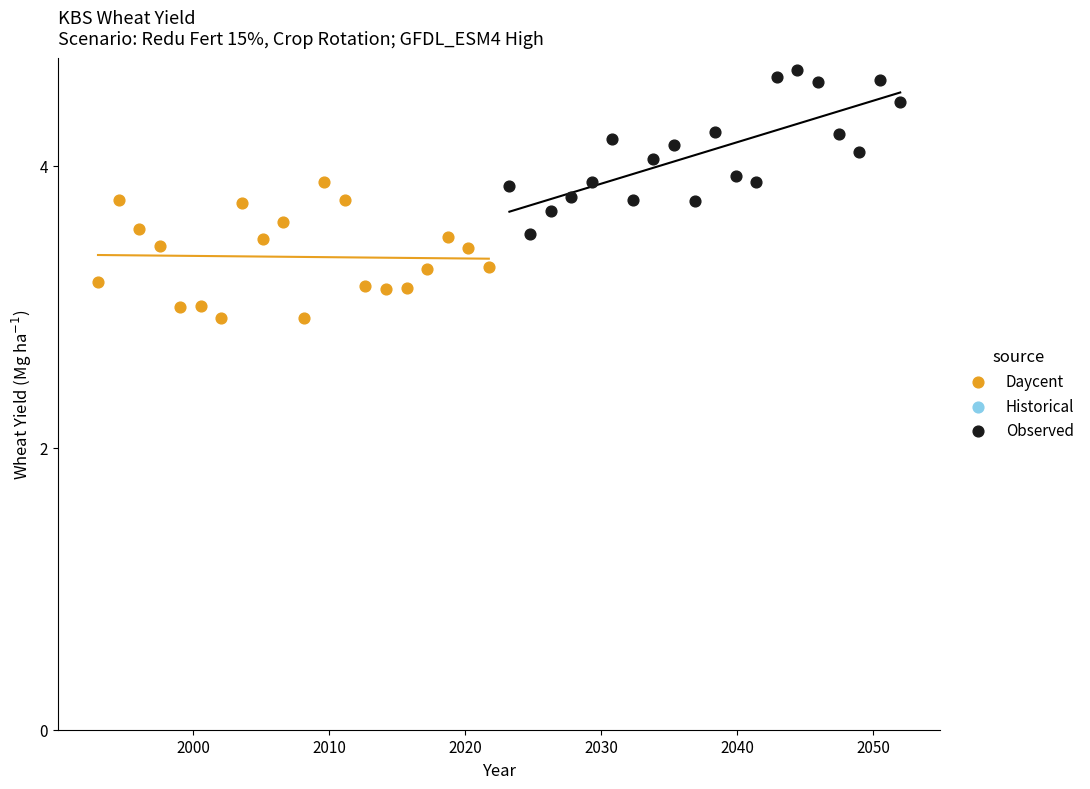

Which series contains the lowest Y value?

Daycent